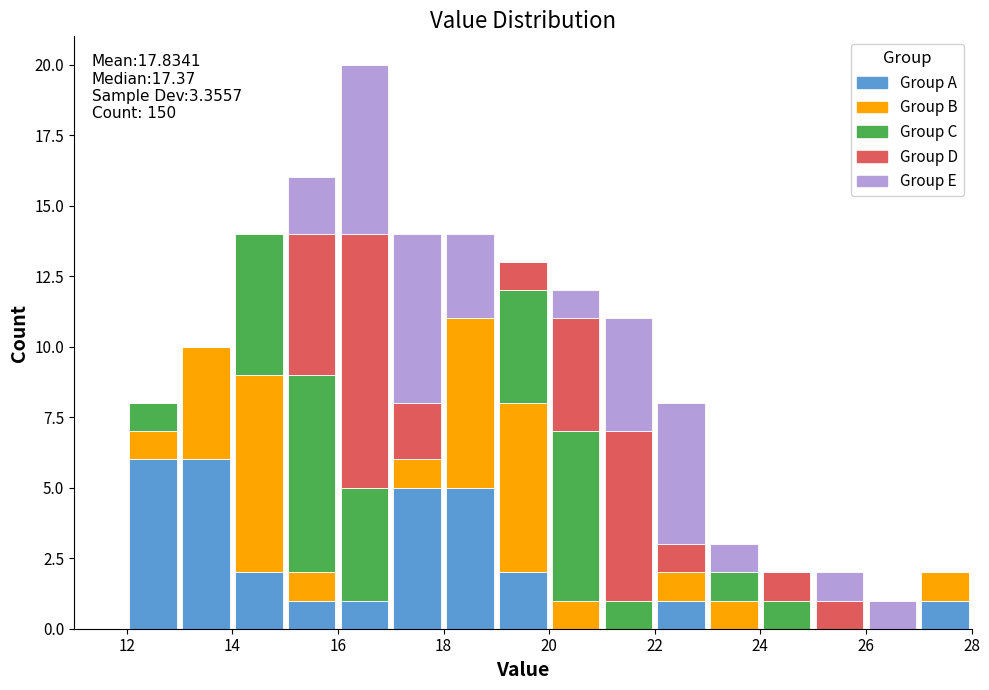

Which range on the x-axis has the tallest stacked bar (by total height)?

16 to 17